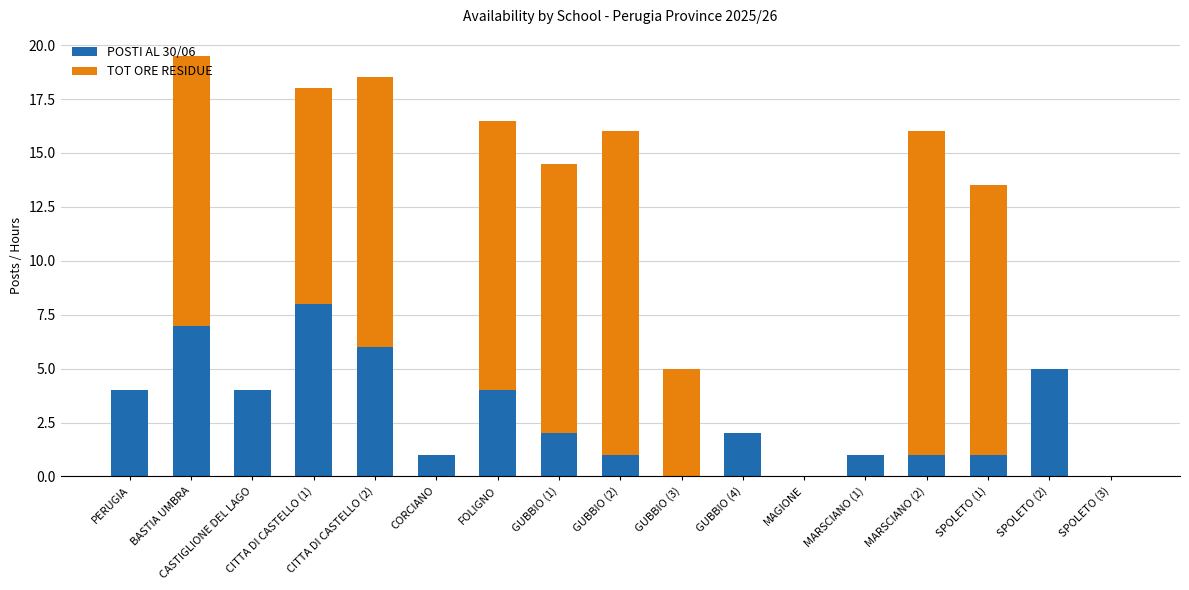

How many distinct data groups are displayed?

2